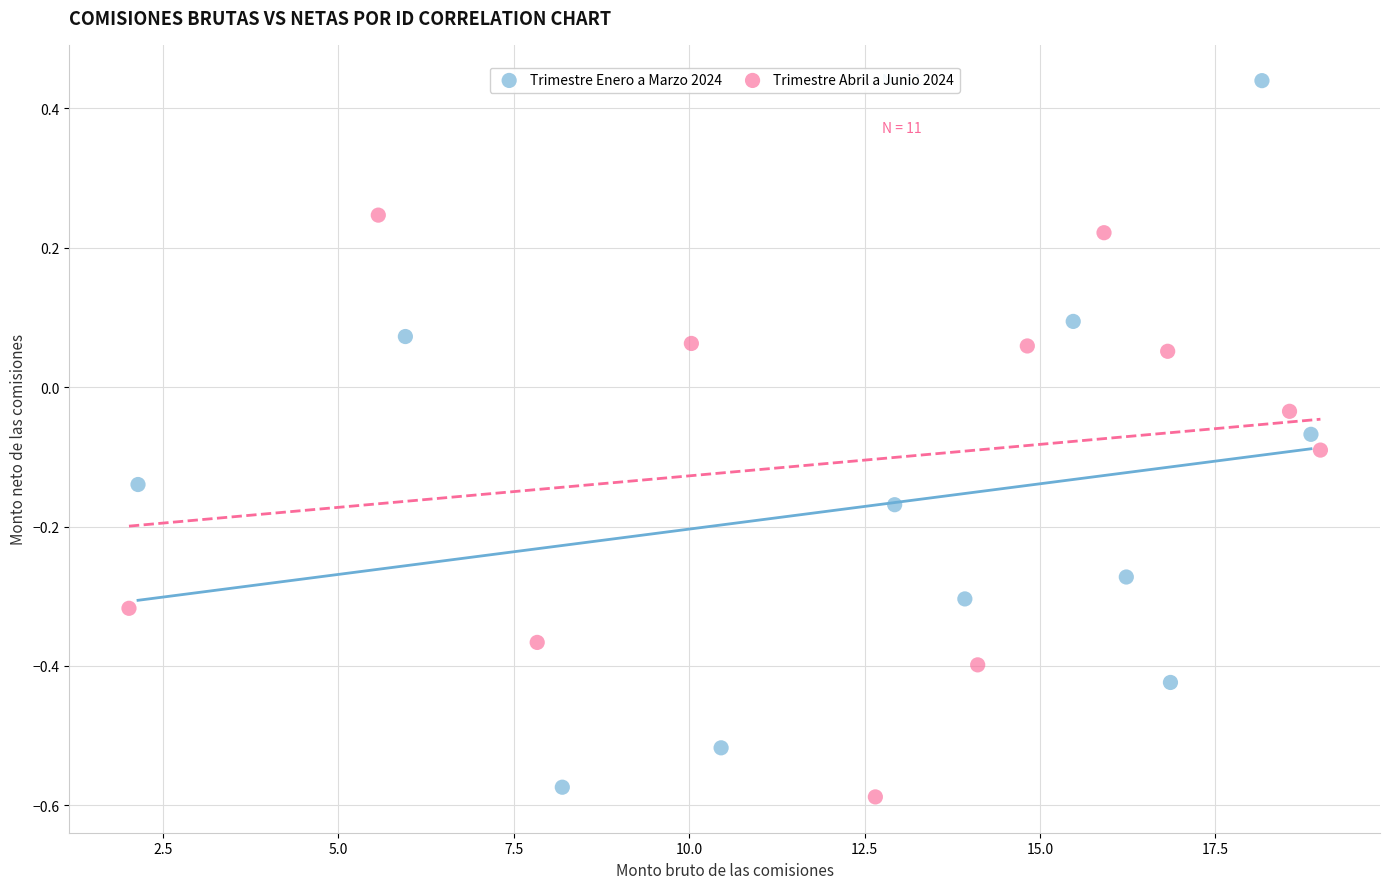

Which series has the largest Y range (max minus min)?

Trimestre Enero a Marzo 2024